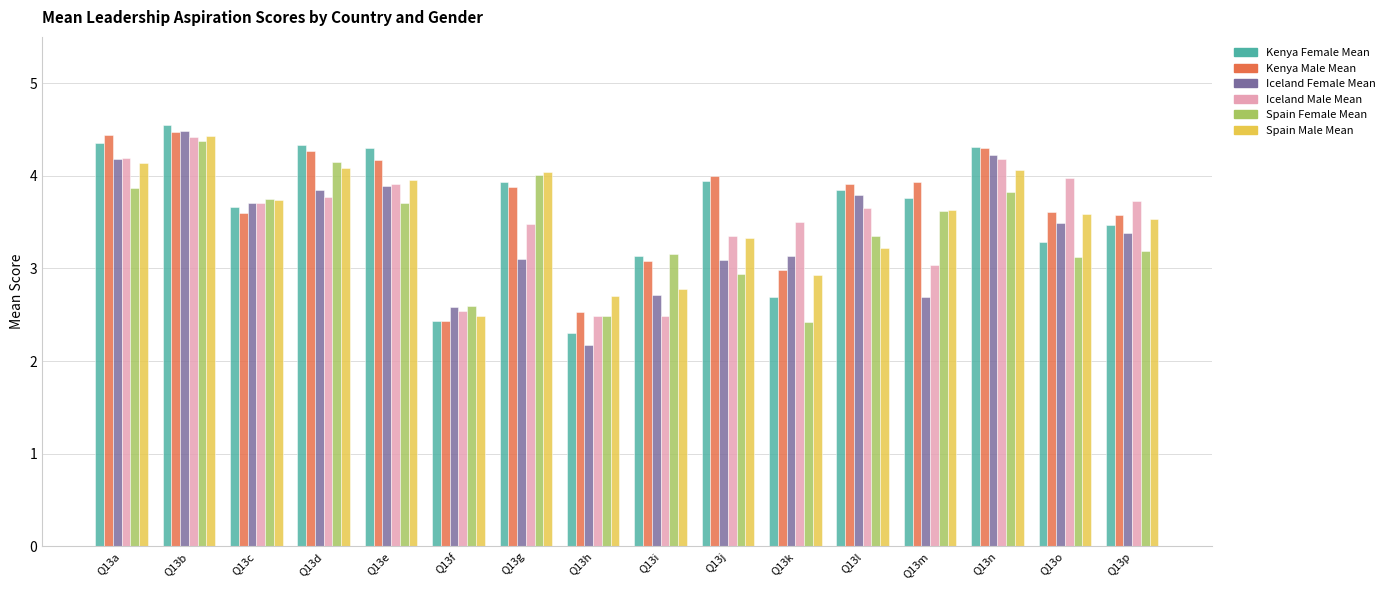

What is the greatest value displayed?

4.5